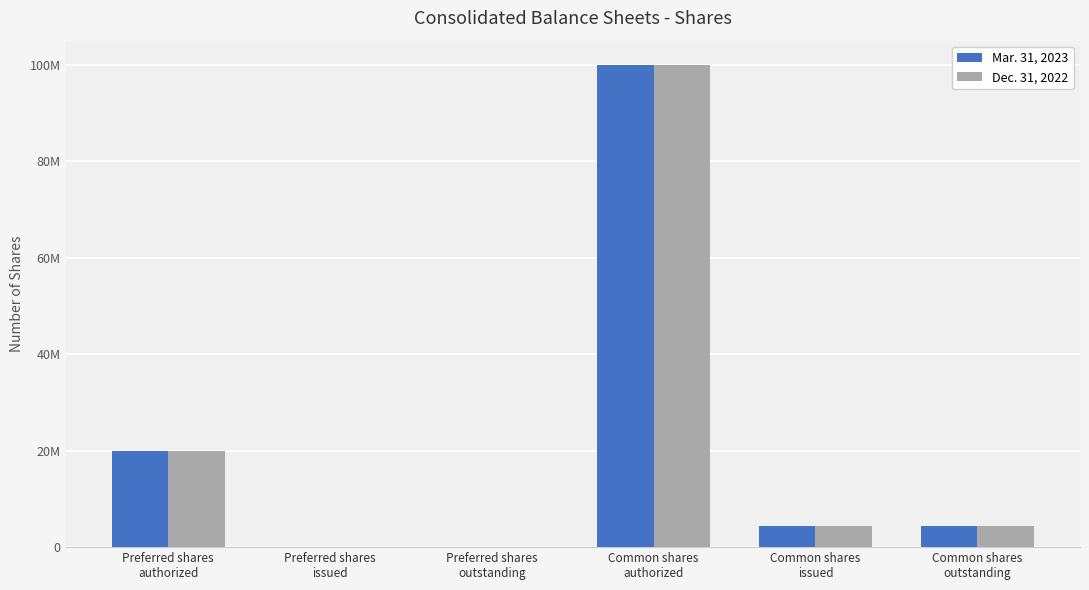

What is the spread (max minus min) of values at Common shares
issued?

9644